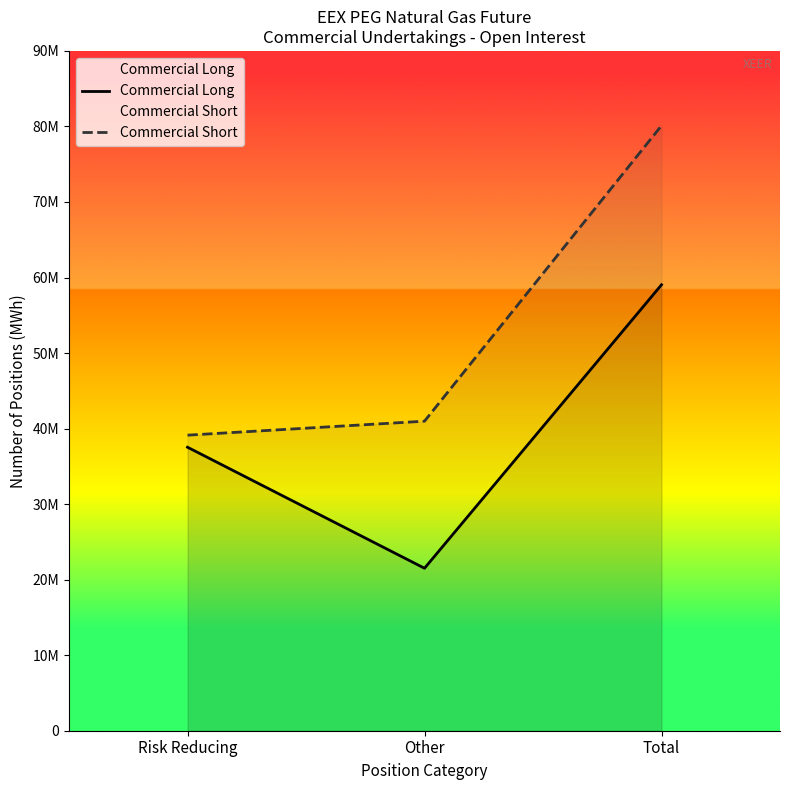

What is the difference between the maximum and minimum values in the Commercial Long series?

37532343